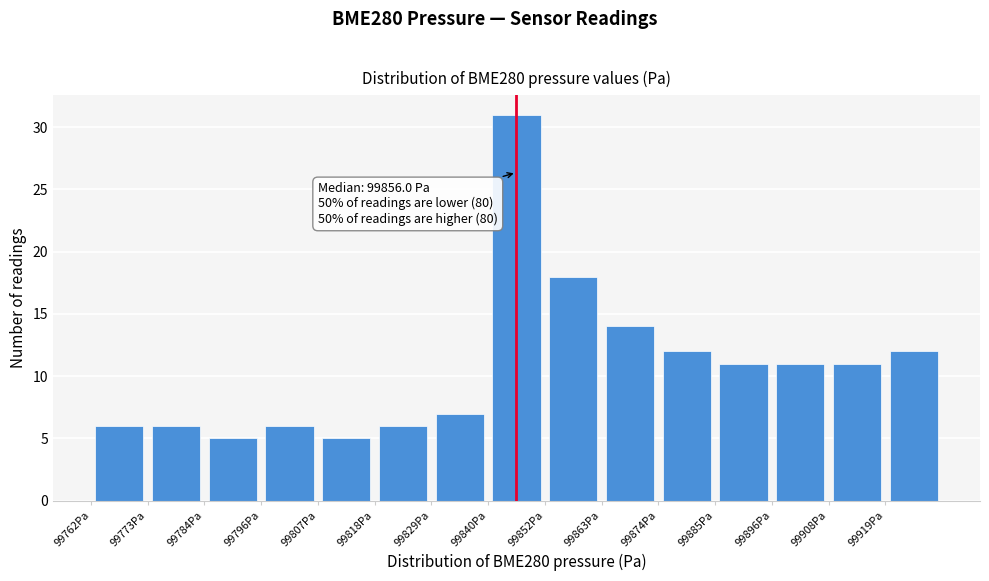

Which range on the x-axis has the tallest bar?

99840.4 to 99851.6